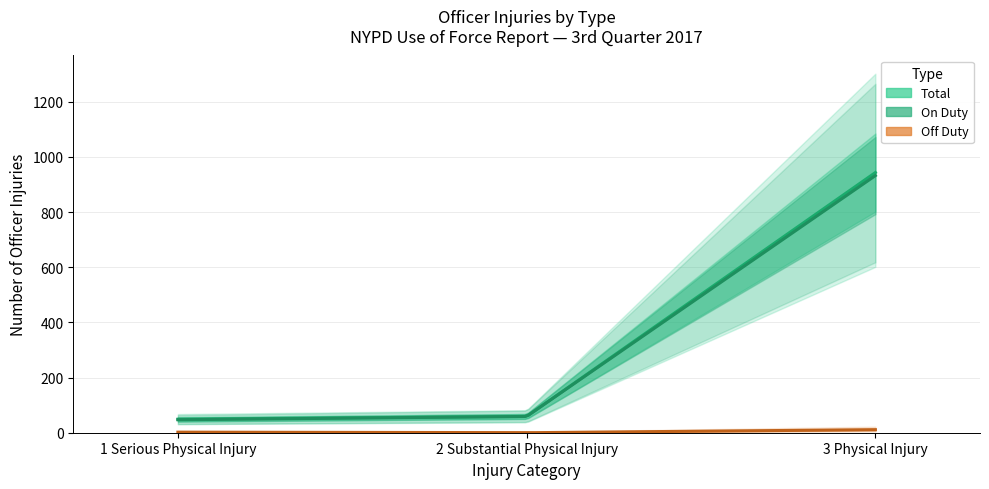

Rank the categories by Total value from highest to lowest.

3 Physical Injury, 2 Substantial Physical Injury, 1 Serious Physical Injury